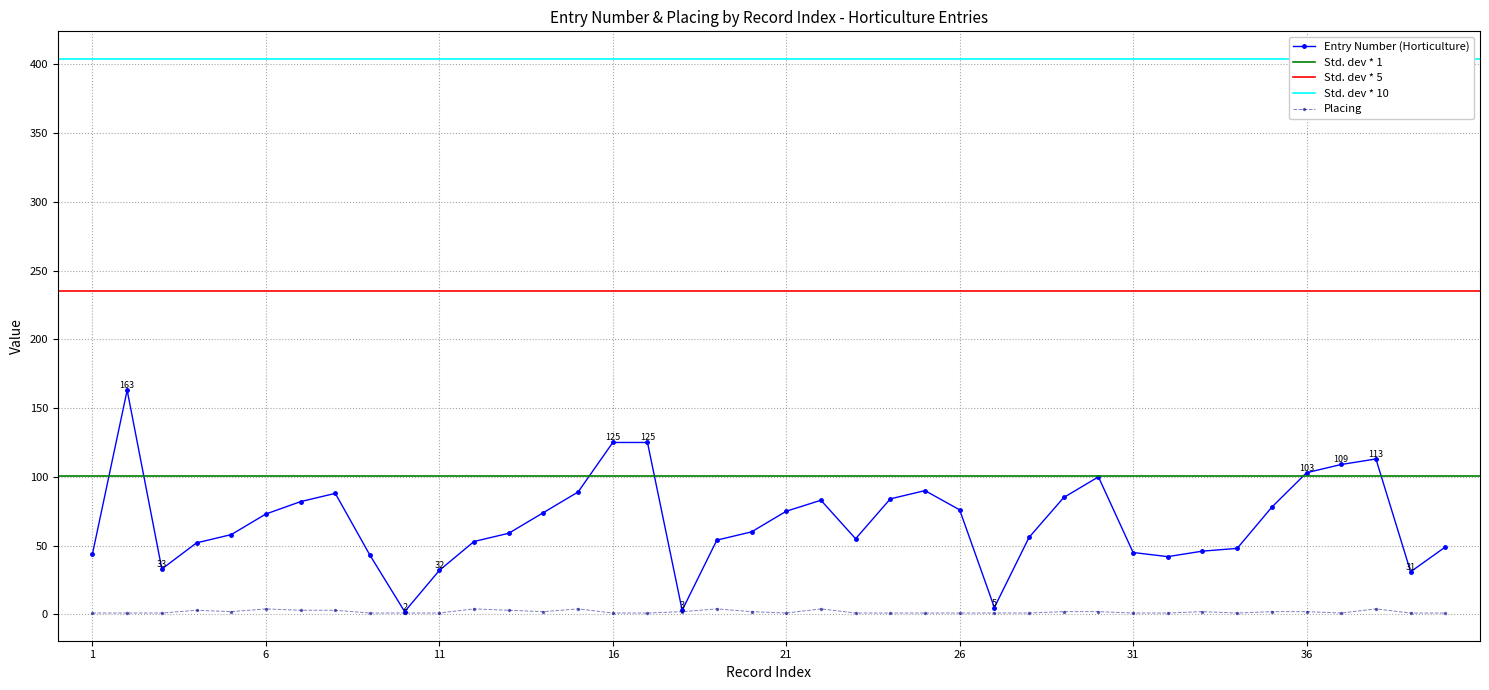

What is the average value of the Placing series?

2